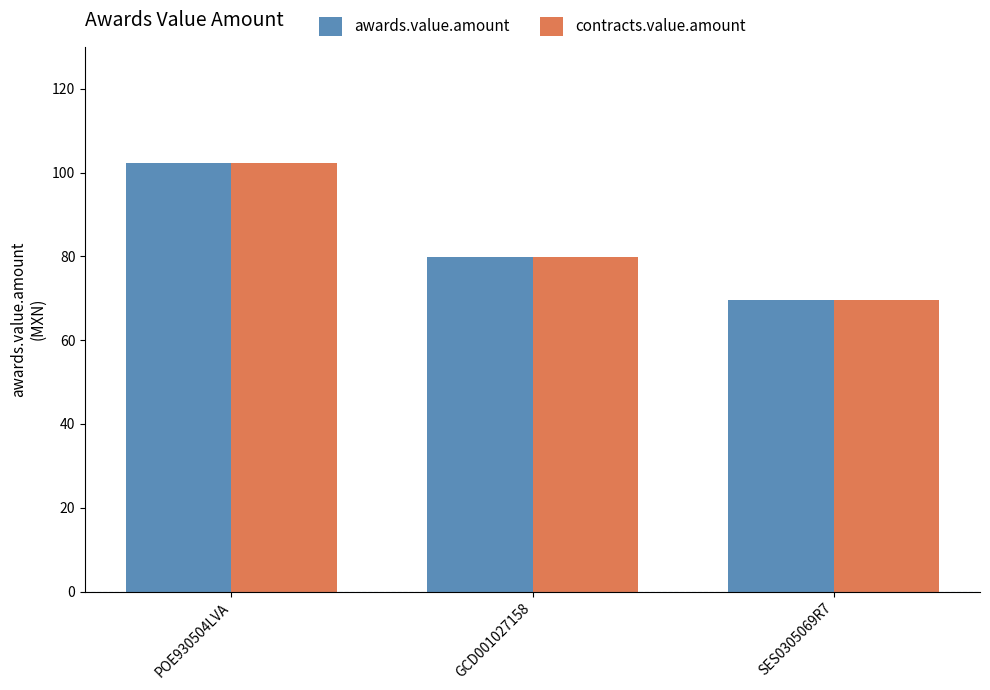

List the labels in order of awards.value.amount value, smallest first.

SES0305069R7, GCD001027158, POE930504LVA